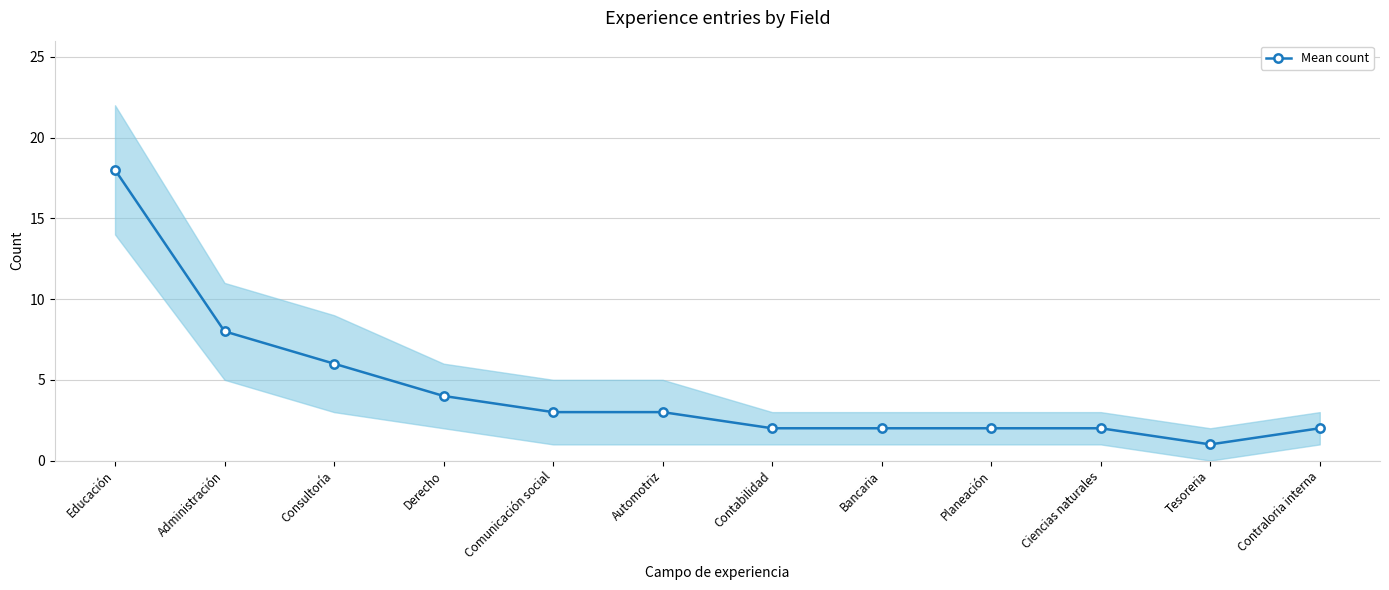

What is the minimum value shown in the chart?

1